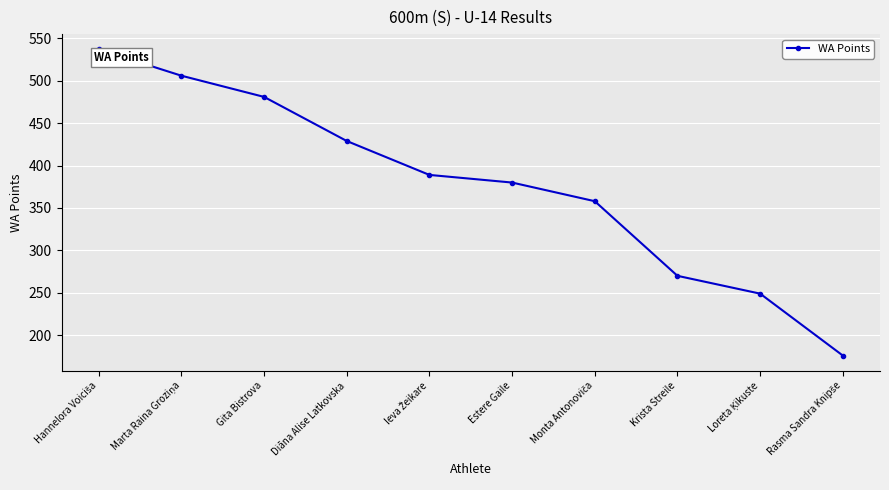

What is the greatest value displayed?

537